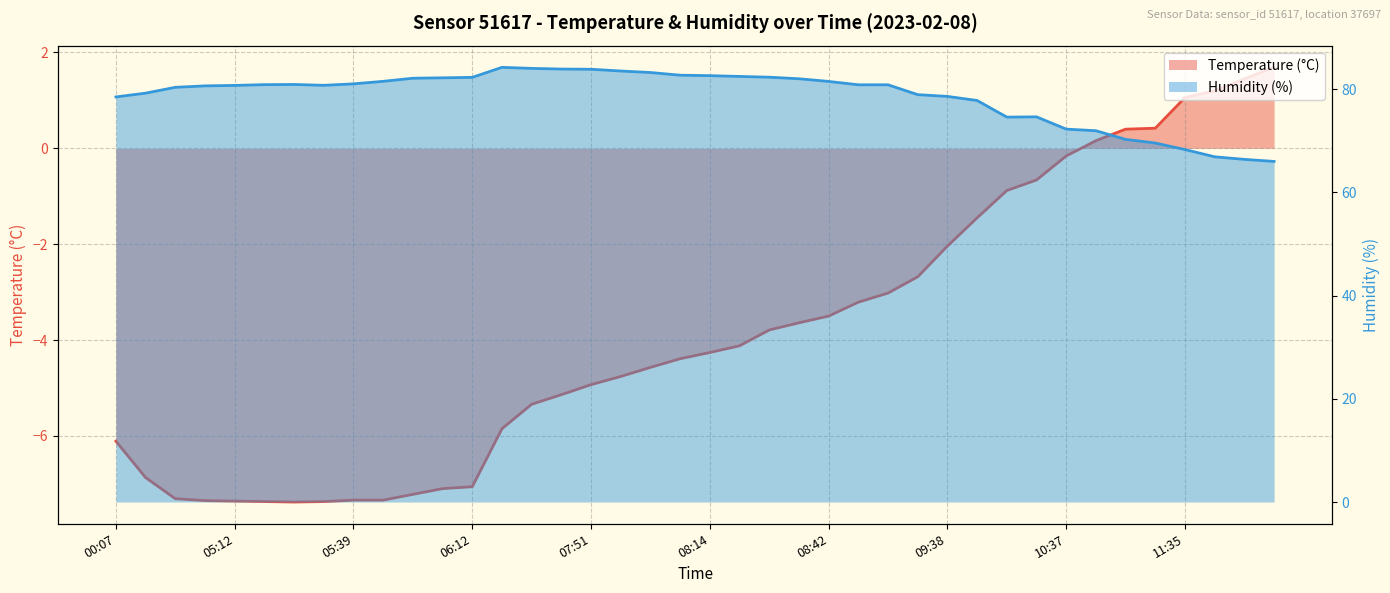

Count the number of categories in the chart.

40